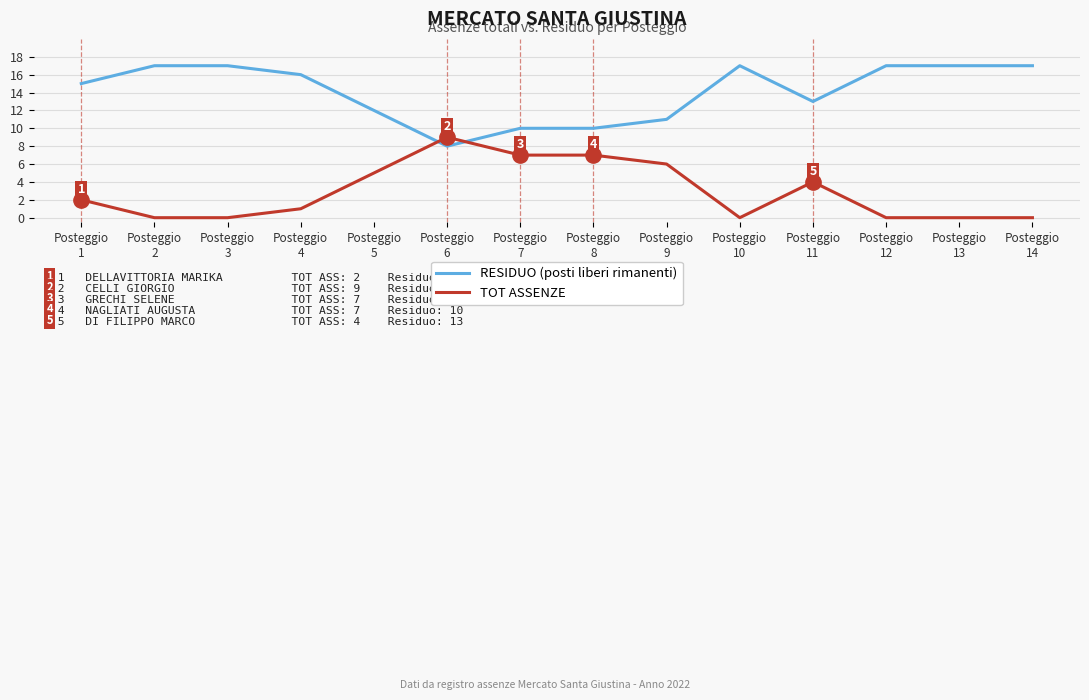

What is the difference between the maximum and minimum values in the RESIDUO (posti liberi rimanenti) series?

9